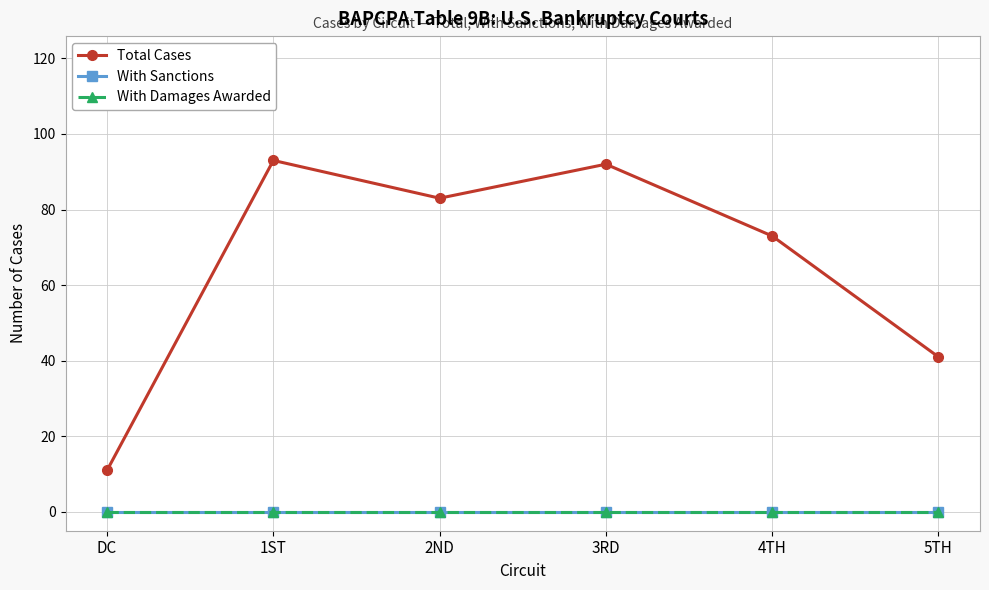

Does the chart have visible grid lines?

Yes